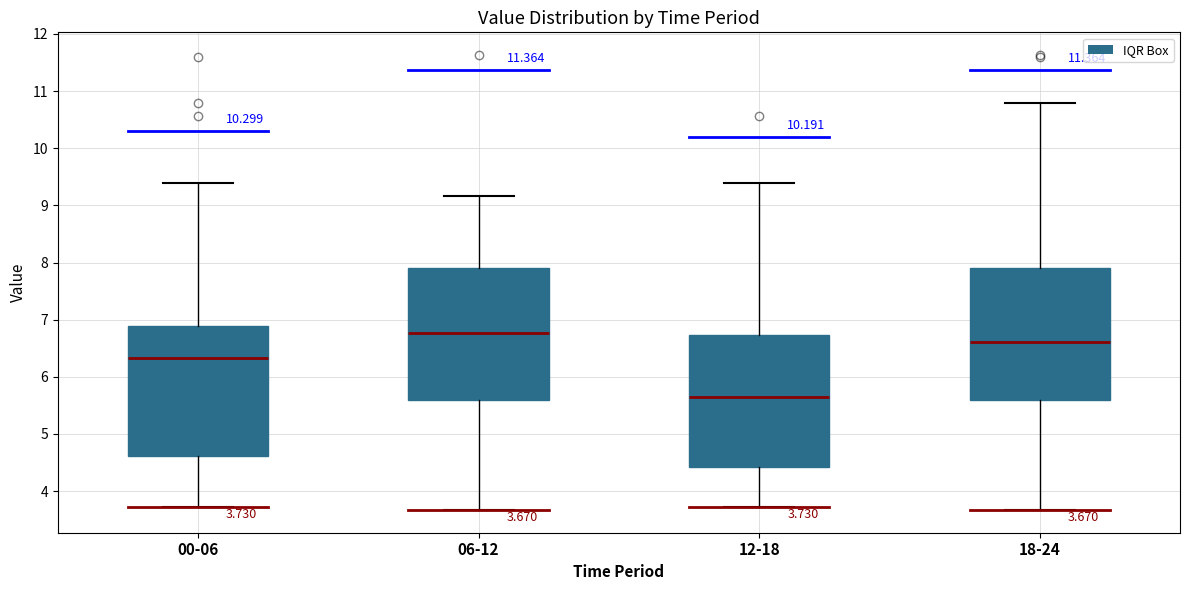

Which box's median line is the lowest?

12-18